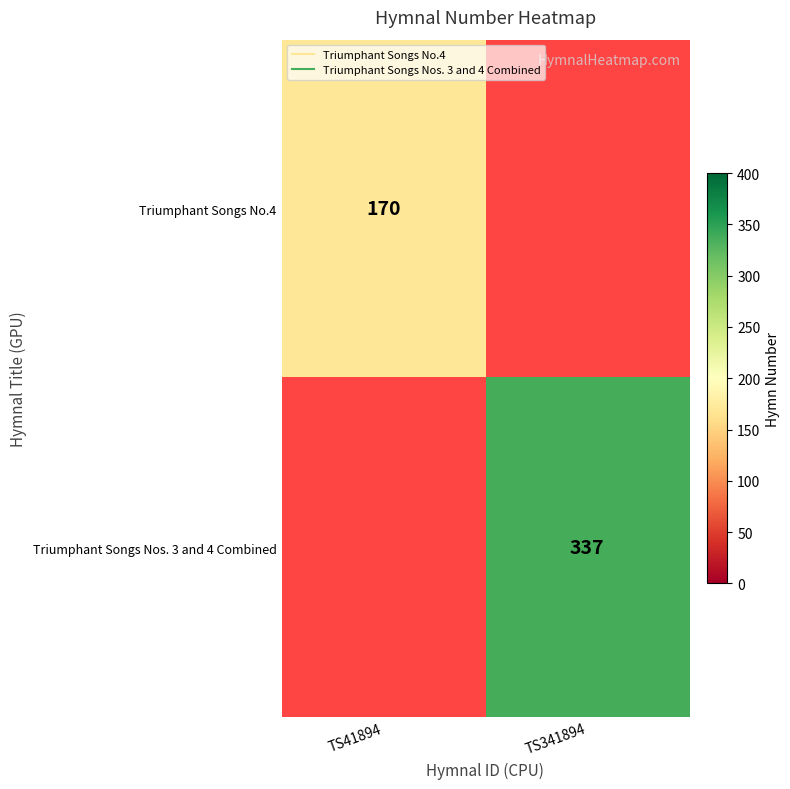

Count the number of categories in the chart.

2